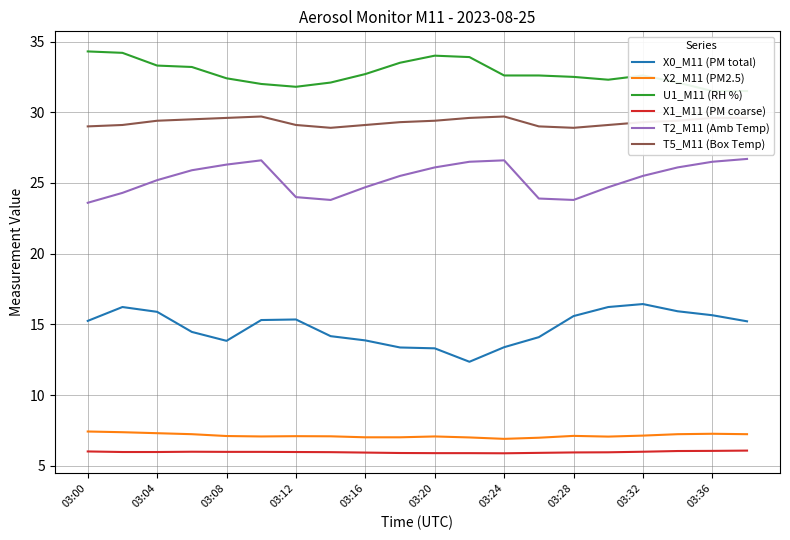

In U1_M11 (RH %), how many points are higher than both neighbors (excluding endpoints)?

2